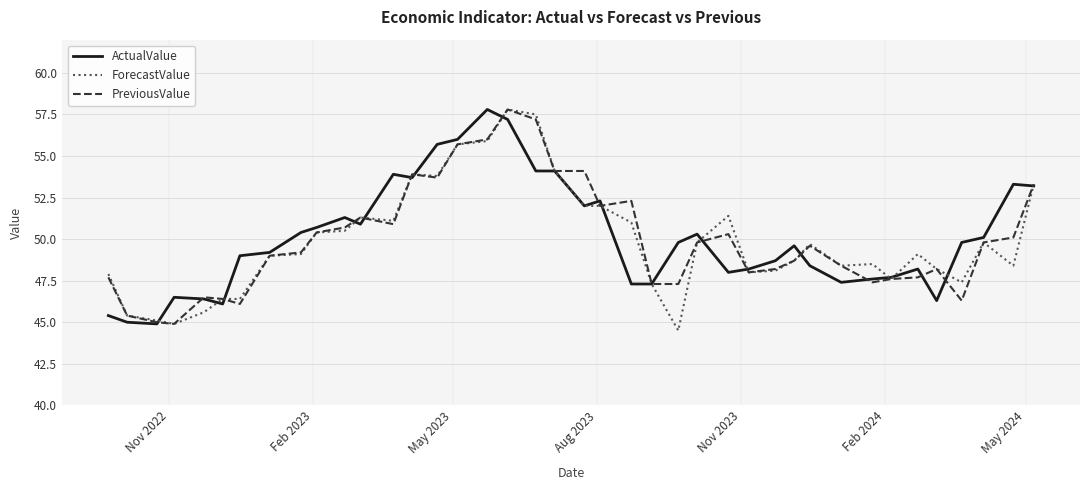

What is the sum of all ActualValue values?

2003.8